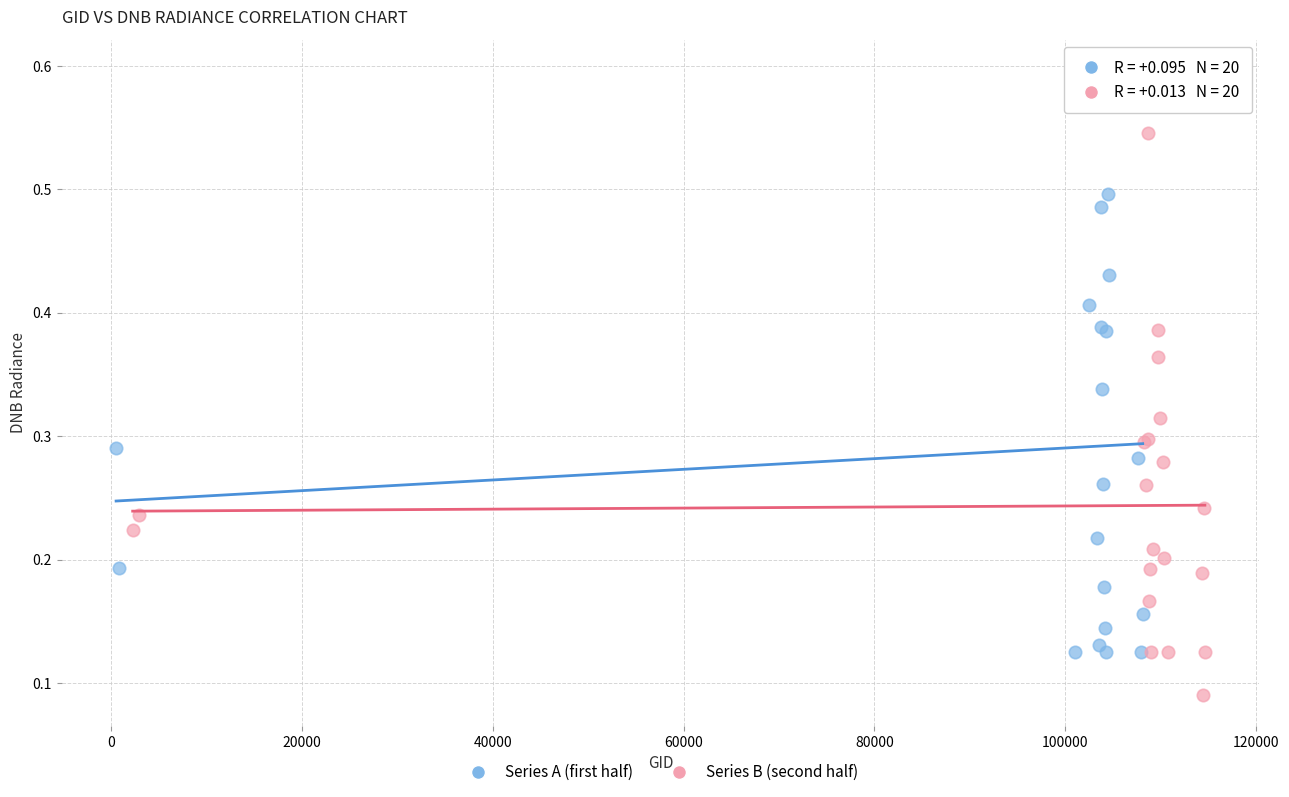

Which series reaches the minimum Y coordinate?

Series B (second half)